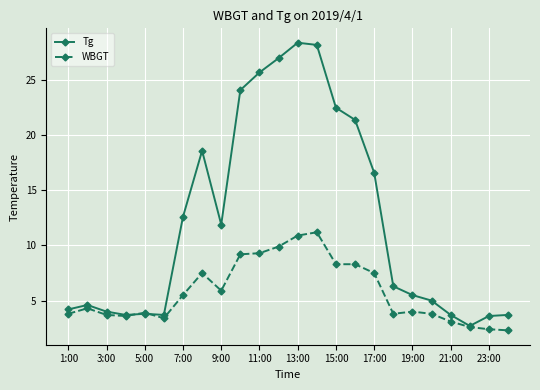

Which series has the largest range (max minus min)?

Tg